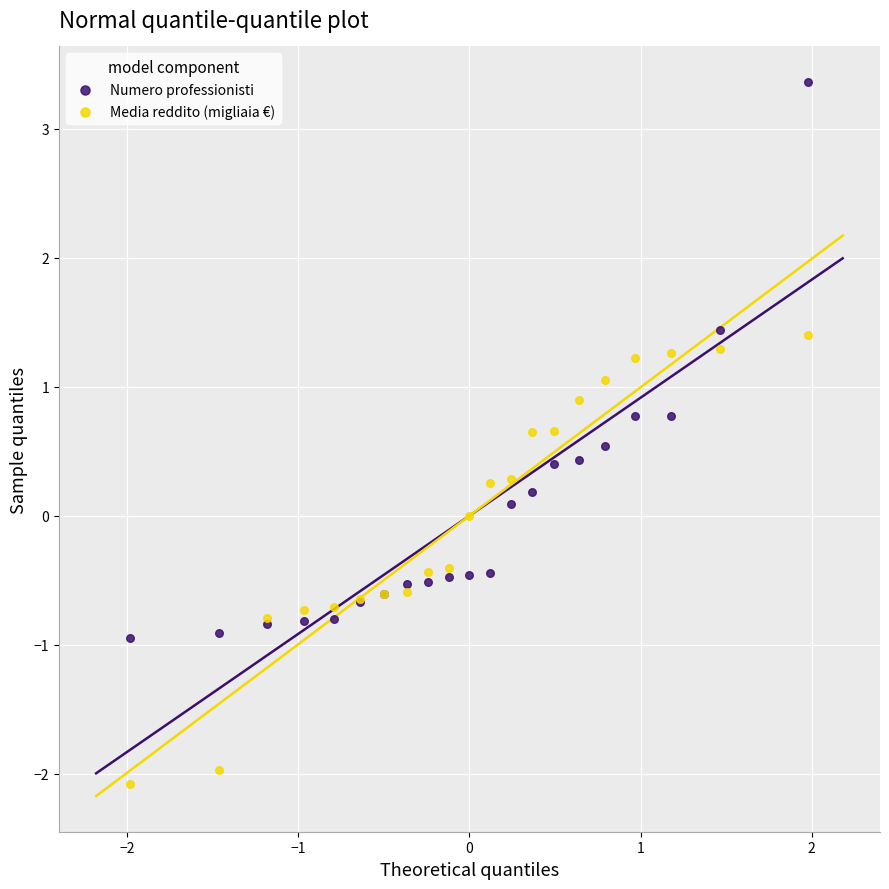

Which series has the widest spread of Y values?

Numero professionisti